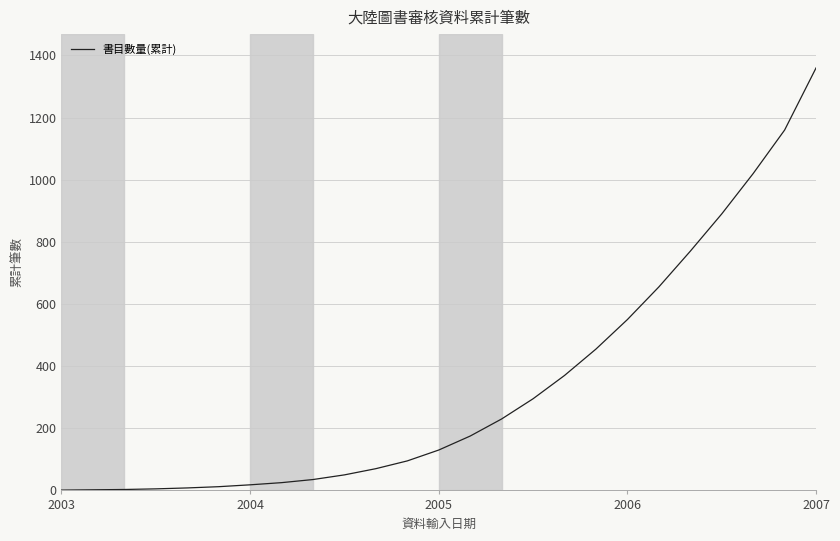

Count the number of data series in this chart.

1